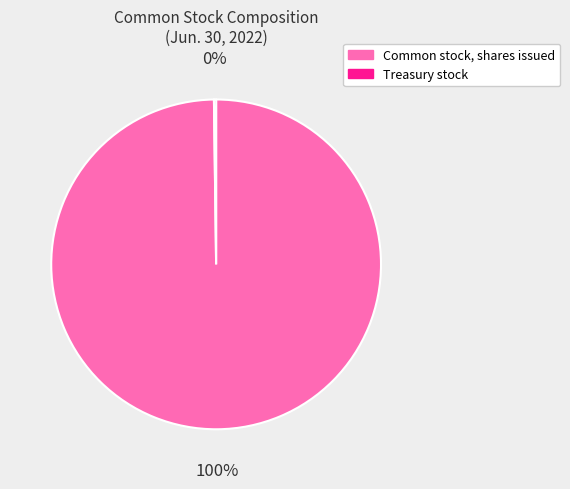

Is it true that Common stock, shares issued is 100% of the pie?

True